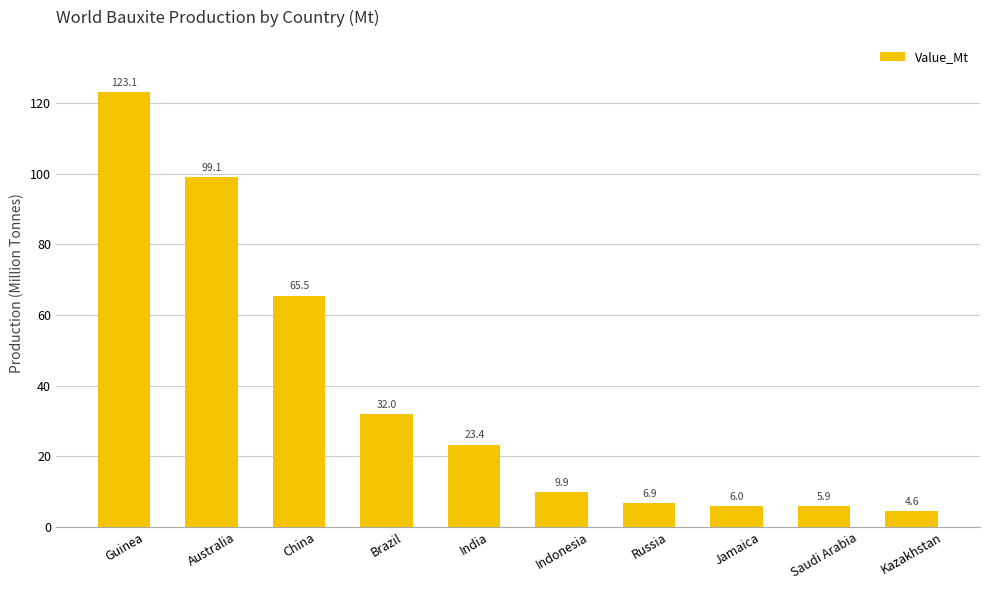

How many bars are there in total?

10